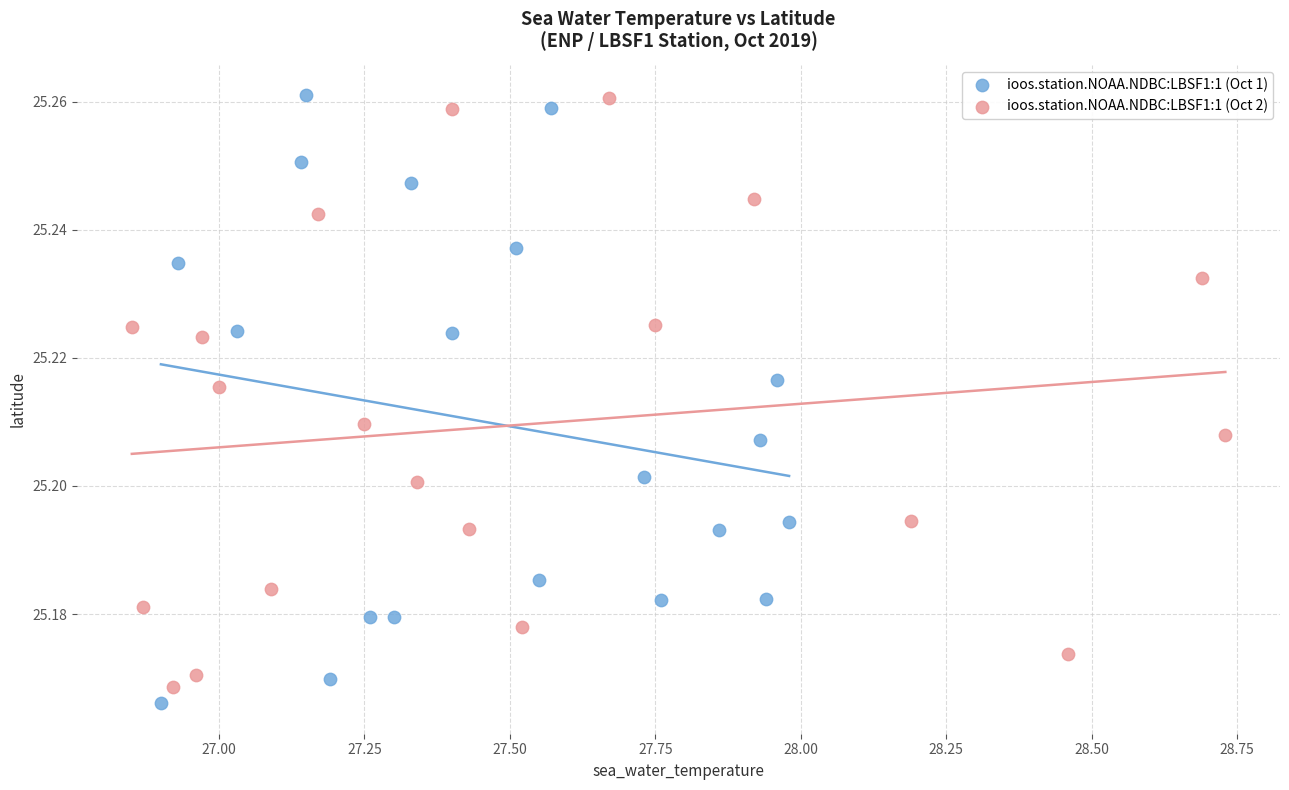

What are all the series names shown in the legend?

ioos.station.NOAA.NDBC:LBSF1:1 (Oct 1), ioos.station.NOAA.NDBC:LBSF1:1 (Oct 2)